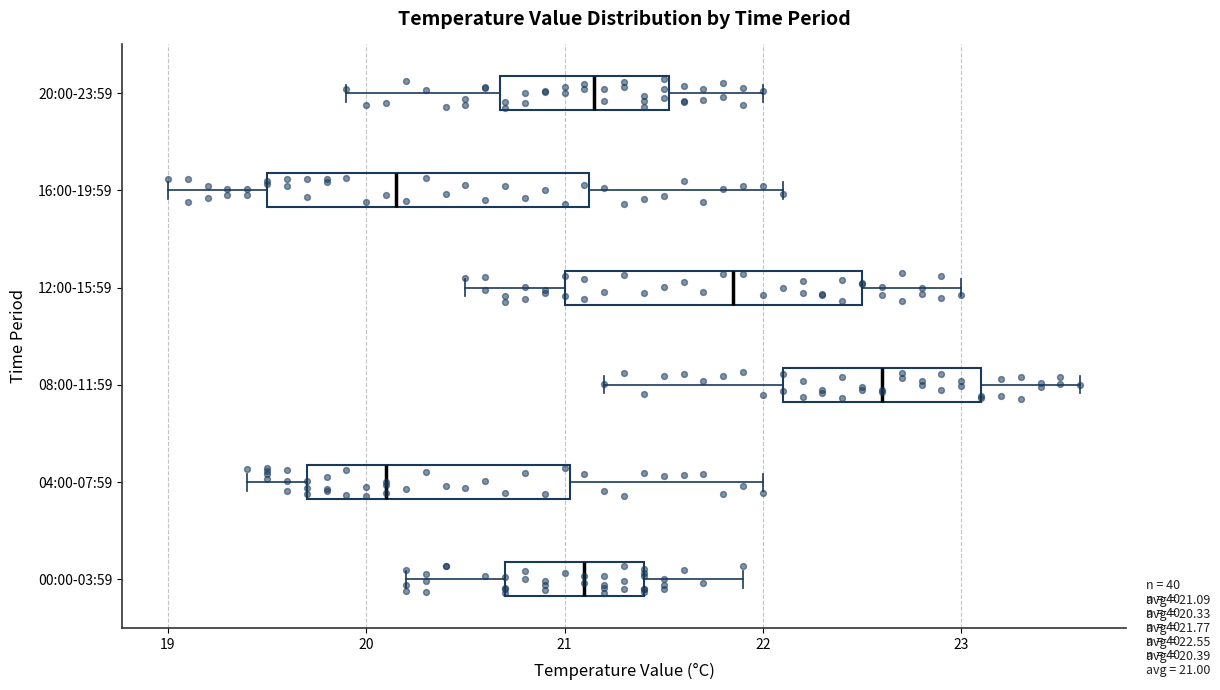

Comparing the boxes themselves (not the whiskers), which one is the widest?

16:00-19:59